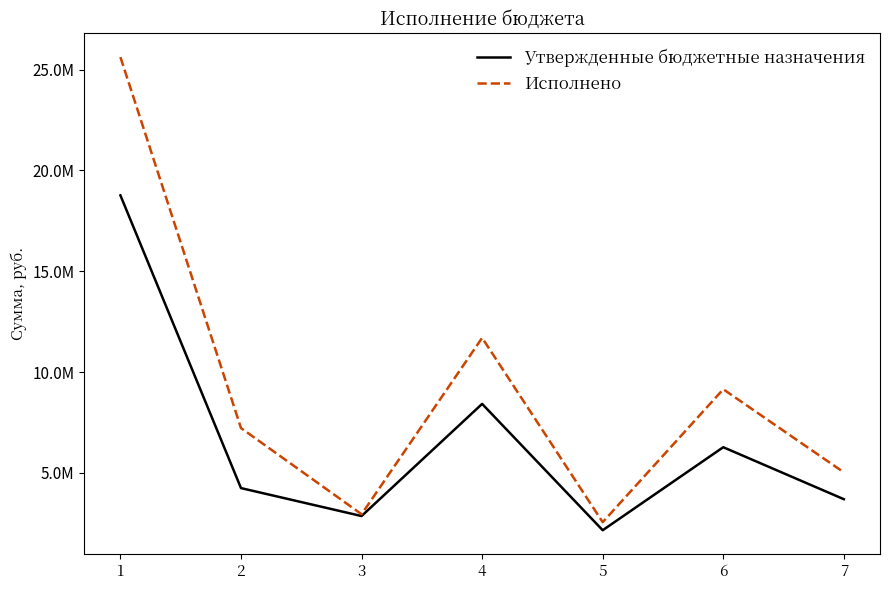

What is the difference between the Исполнено values at 2 and 7?

2196516.8